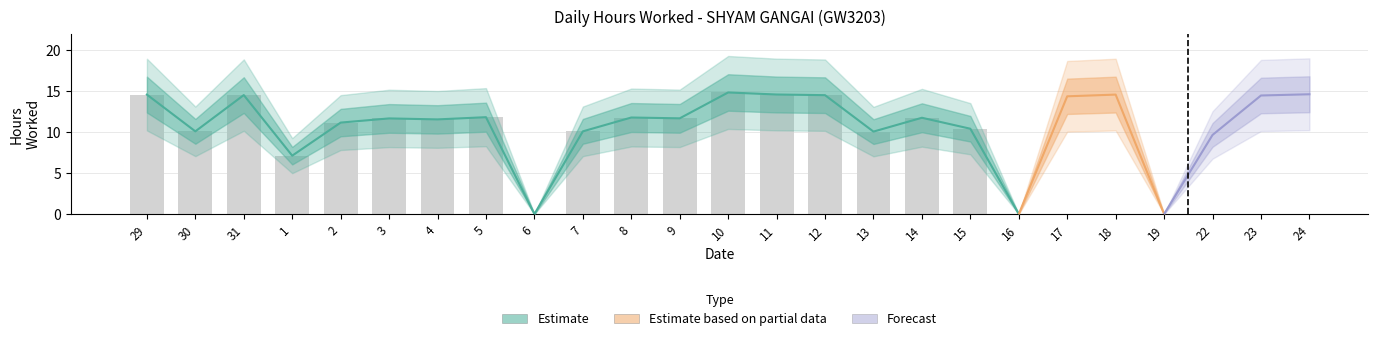

What is the sum of the values at 23 and 3?

26.2